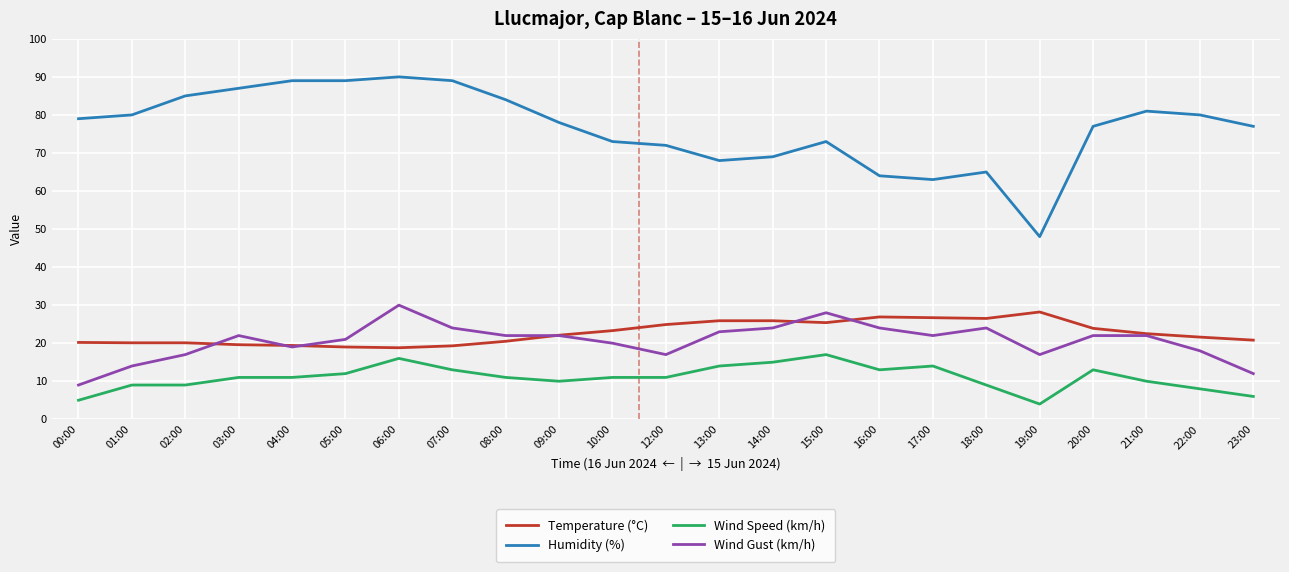

True or false: Wind Speed (km/h) has more than 1 points higher than both neighbors.

True